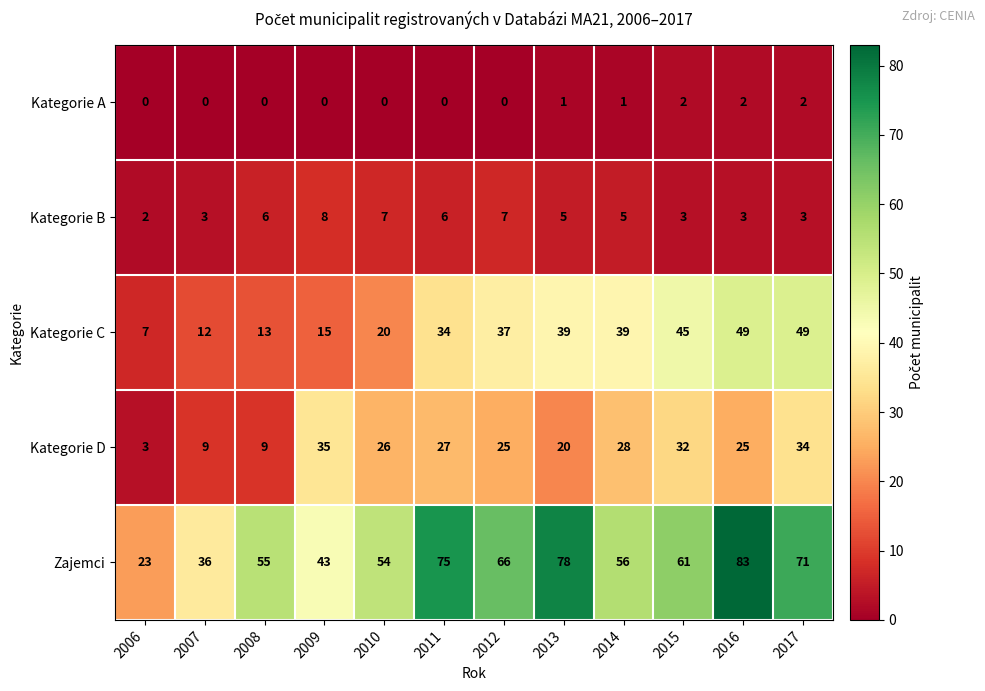

Which series has the widest spread of values?

Zajemci